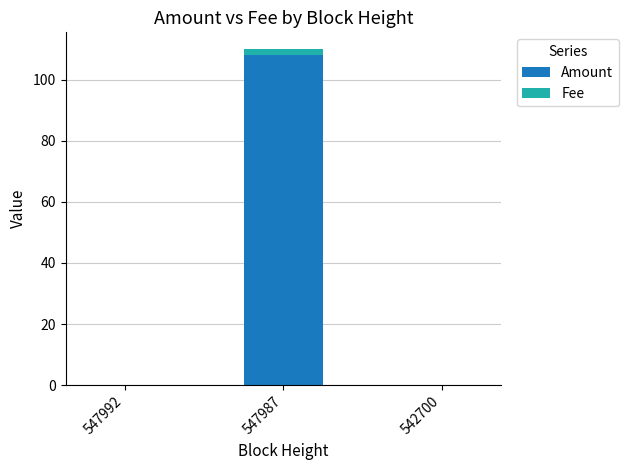

What is the maximum value for Amount?

108.0